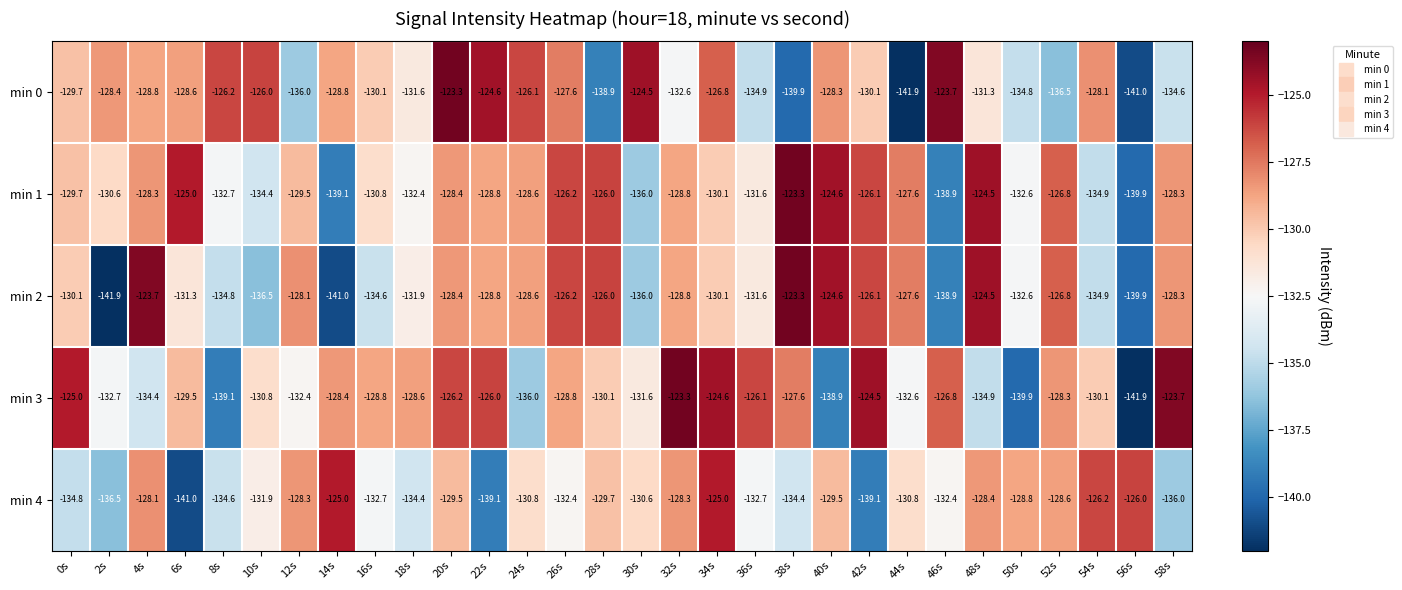

Rank the series at 14s from highest to lowest value.

min 4, min 3, min 0, min 1, min 2